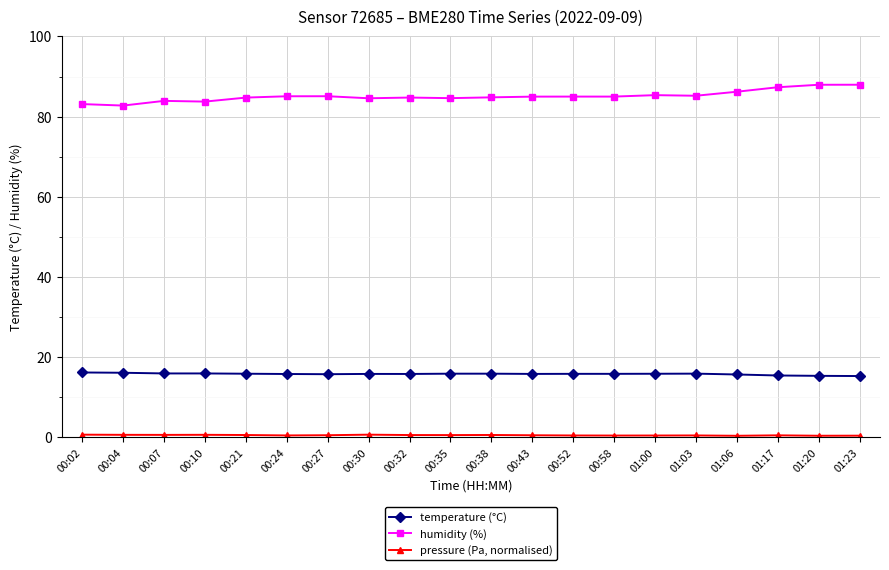

What is the label of the 4th point from the left?

00:10